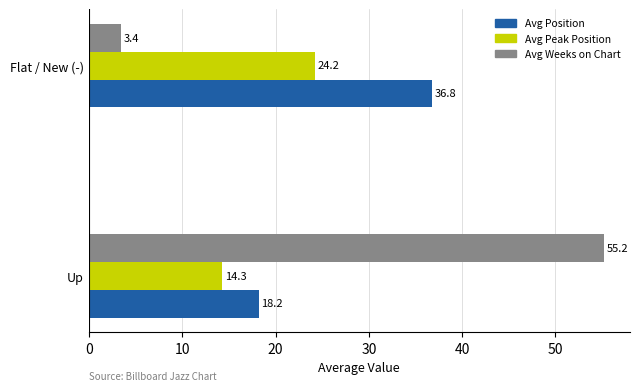

What is the sum of all Avg Position values?

55.0